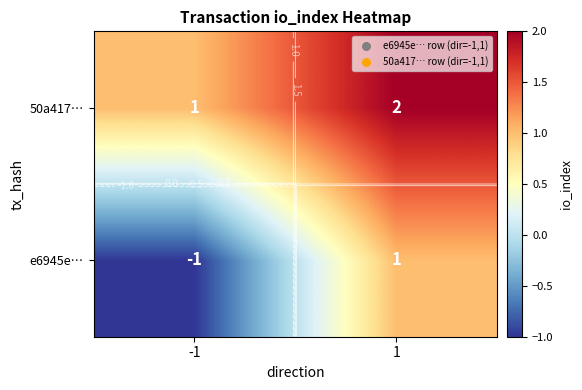

How many negative values does the e6945e… series have?

1